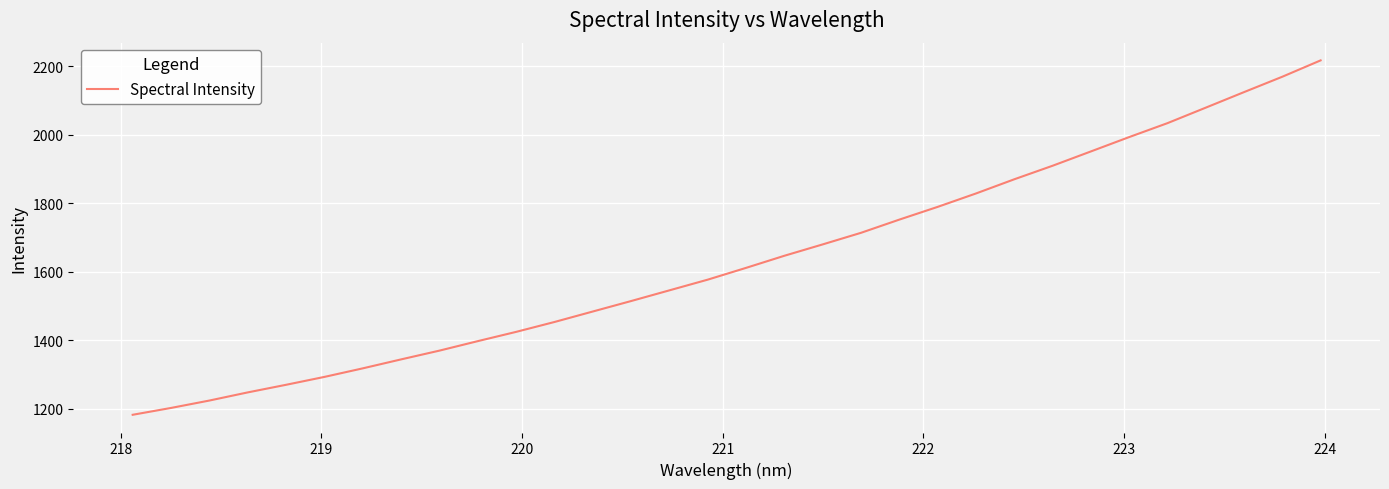

What is the difference between the maximum and minimum values?

1034.1